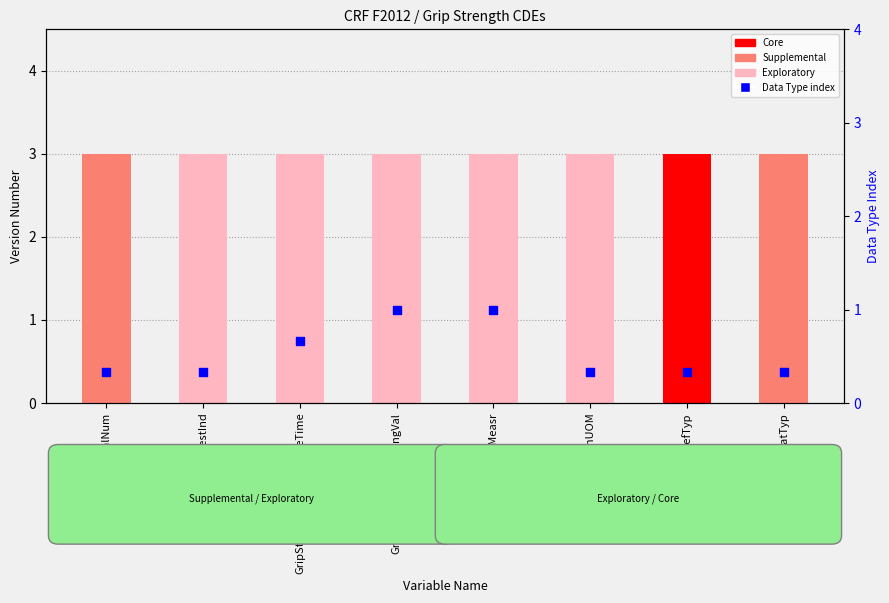

Between GripStrengthMaxMeasr and GripStrengthUOM, which is larger?

GripStrengthMaxMeasr